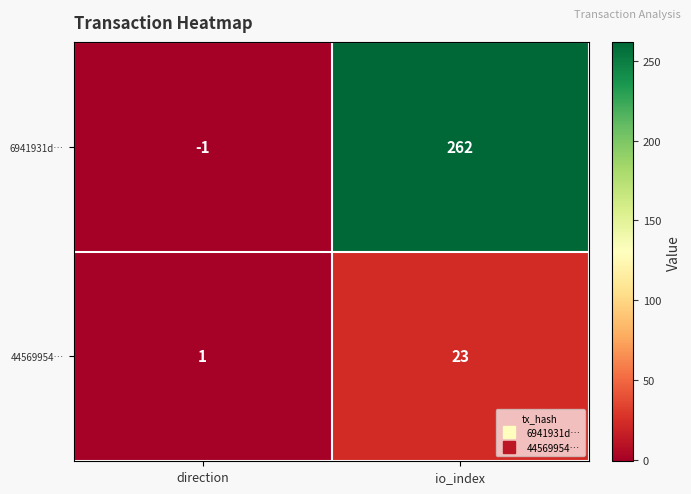

Which series has the largest range (max minus min)?

6941931d…